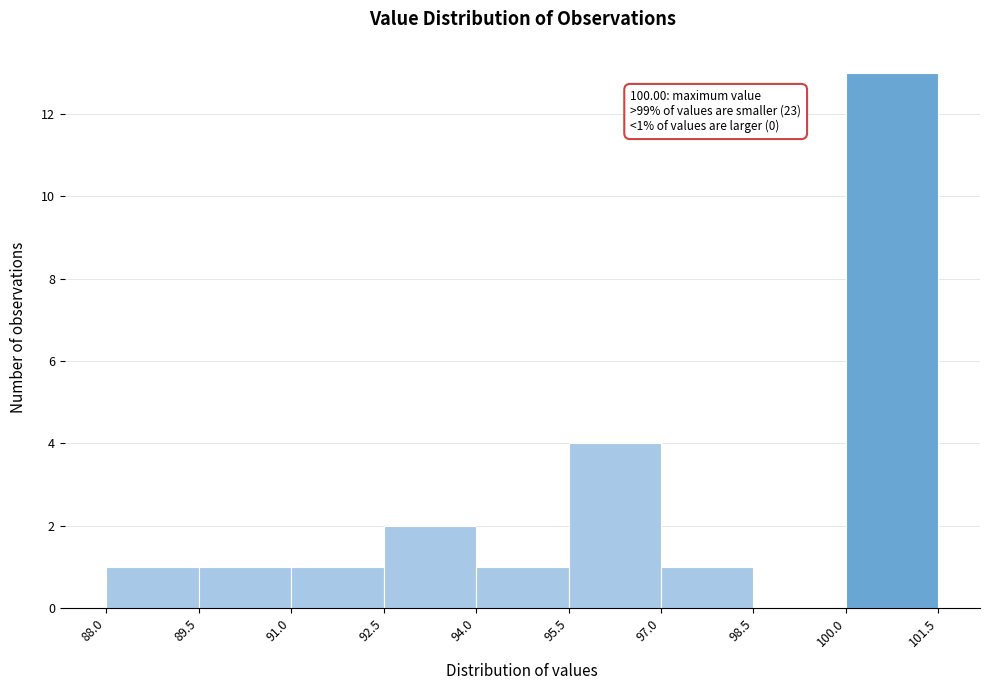

Over which range of the x-axis is the bar tallest?

100.0 to 101.5